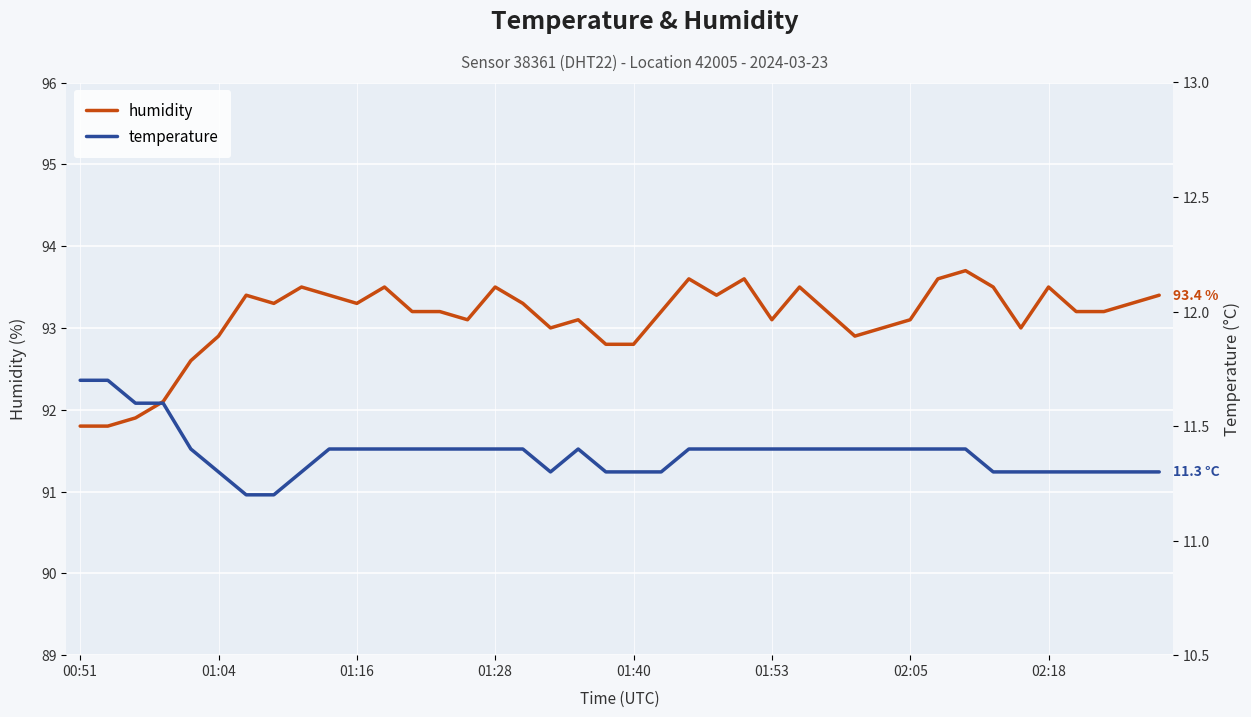

What is the sum of all humidity values?

3724.5